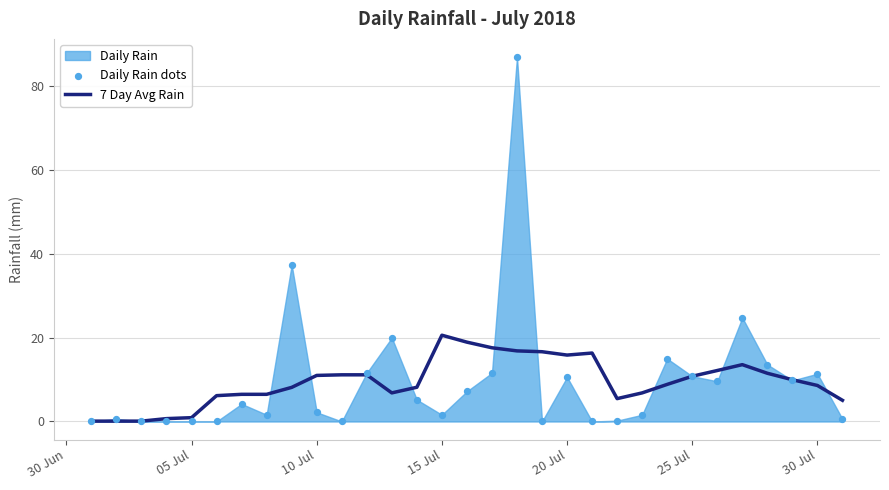

Which series reaches the minimum Y coordinate?

Daily Rain dots